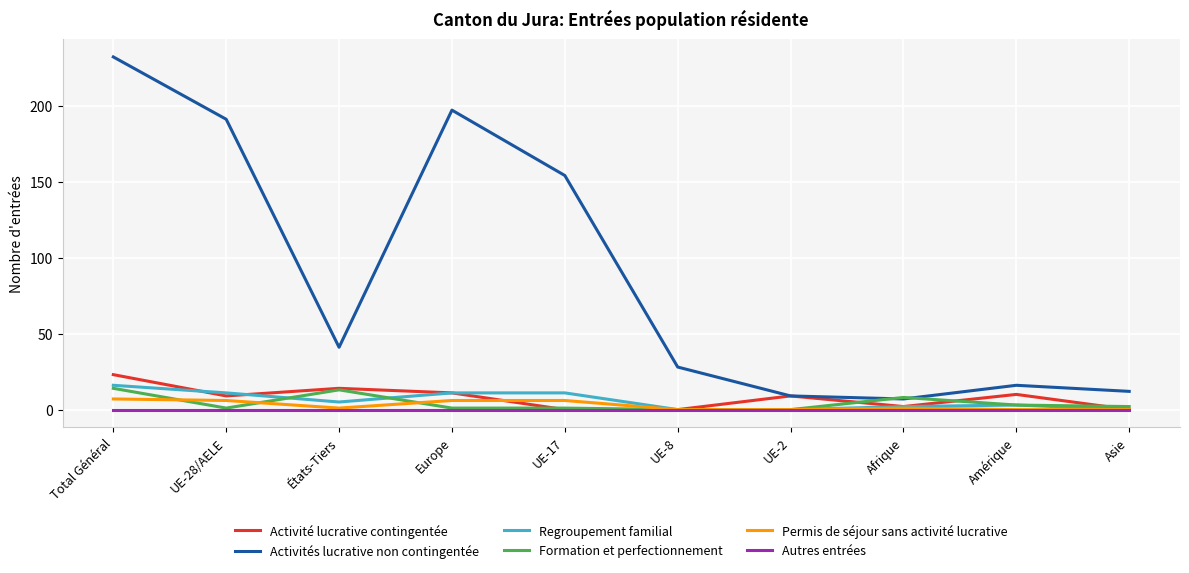

Does the chart display data point markers on the line(s)?

No